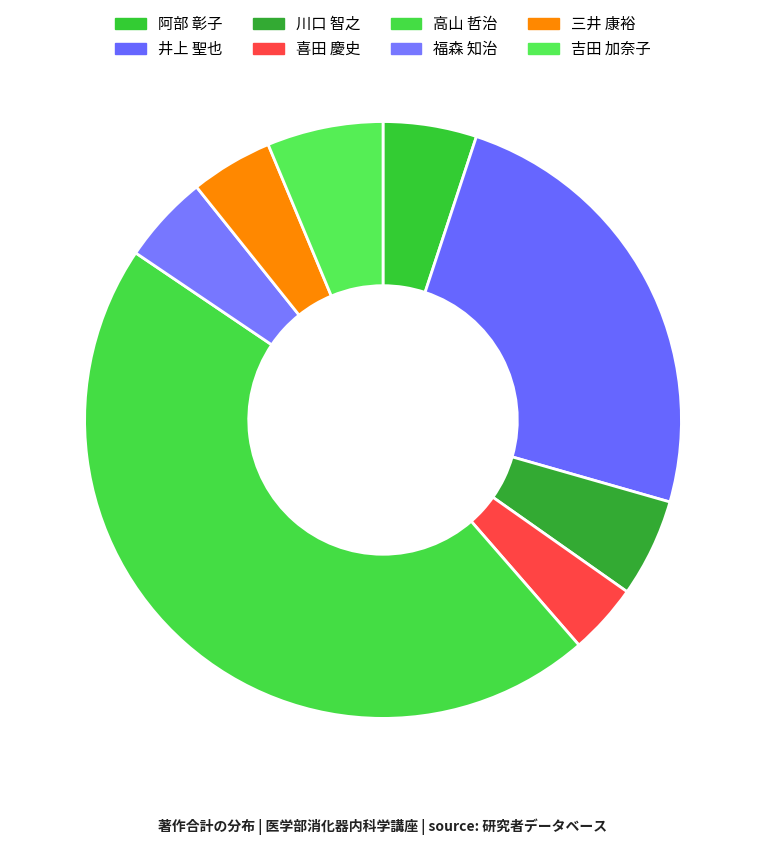

True or false: 三井 康裕 accounts for 18% of the total.

False